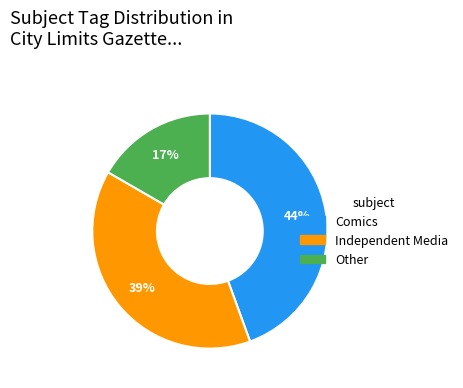

To the nearest percent, what is the average slice percentage?

33%